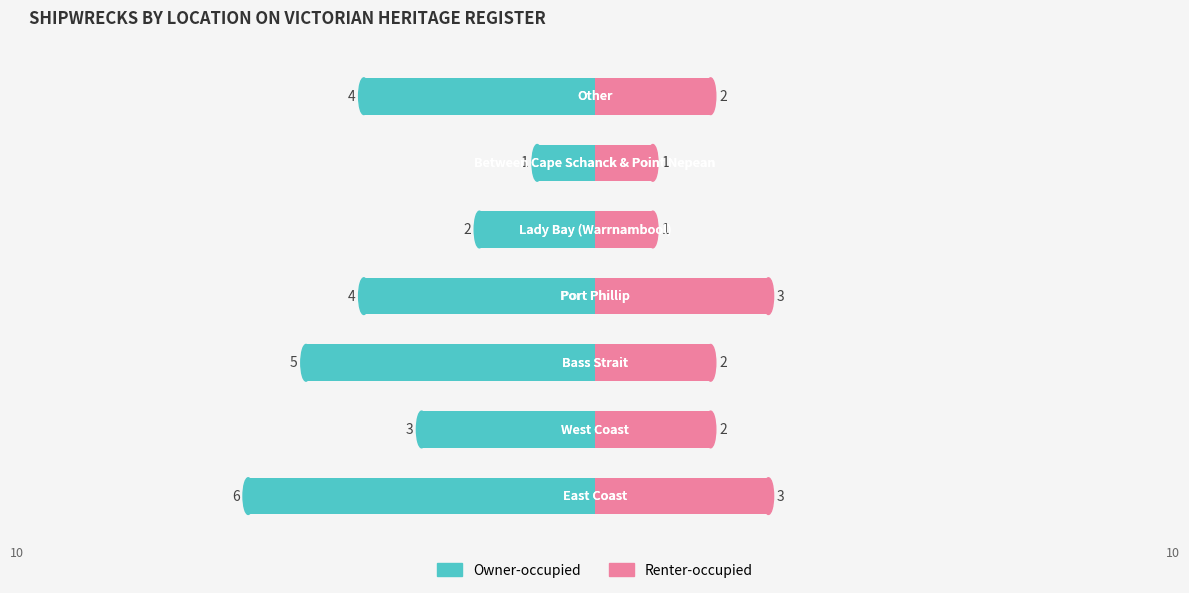

Between 0 and 2, which series saw the biggest shift?

Owner-occupied